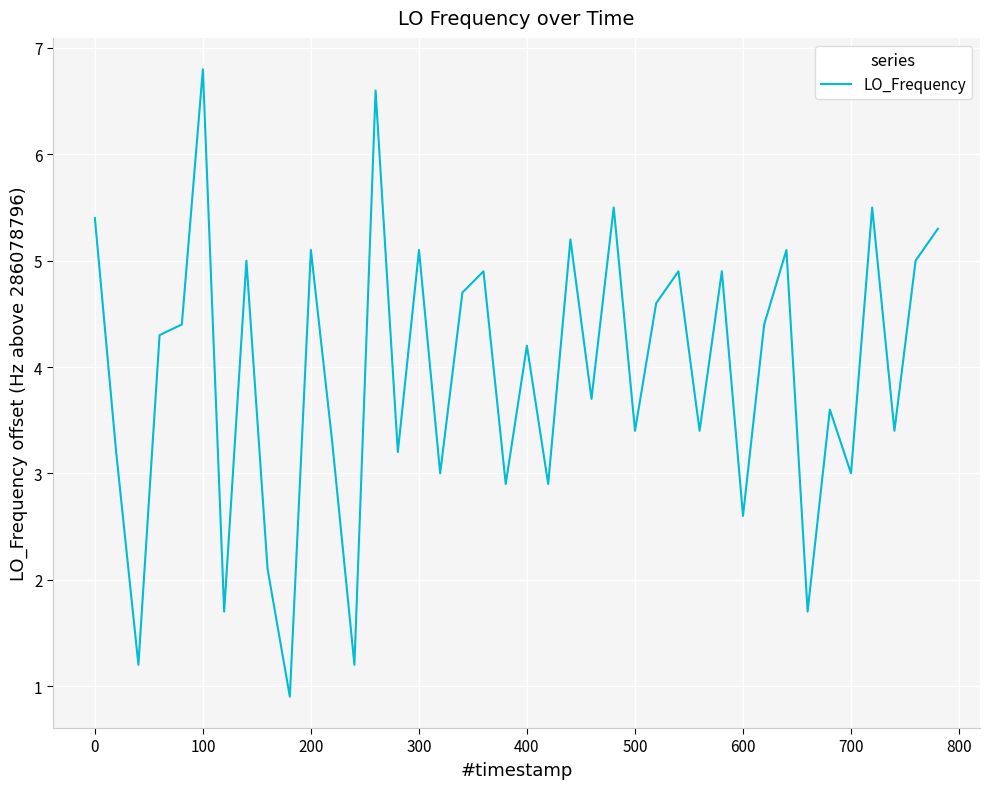

What is the difference between the maximum and minimum values?

5.9